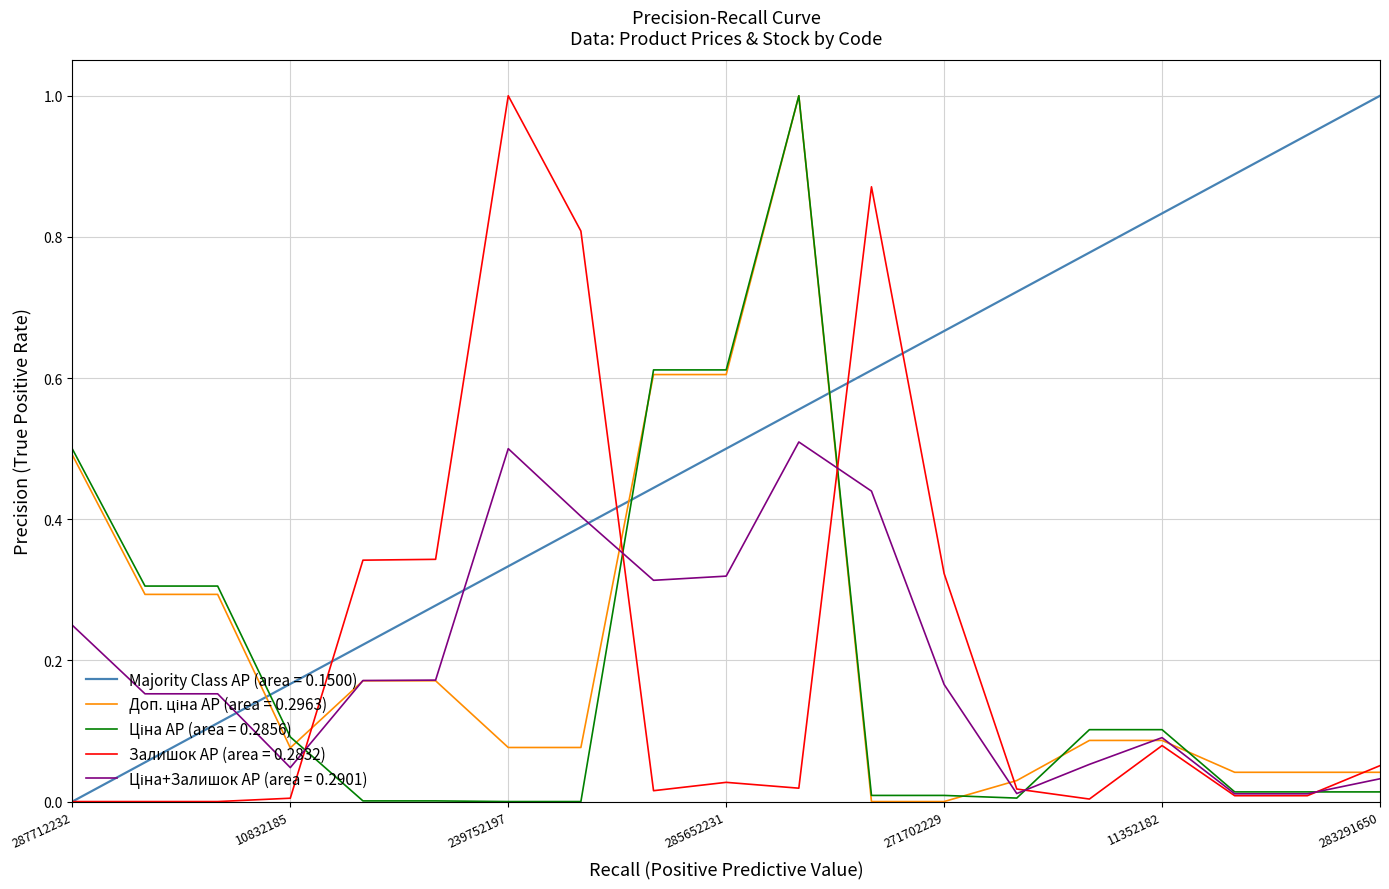

Which series has the largest total across all categories?

Majority Class AP (area = 0.1500)